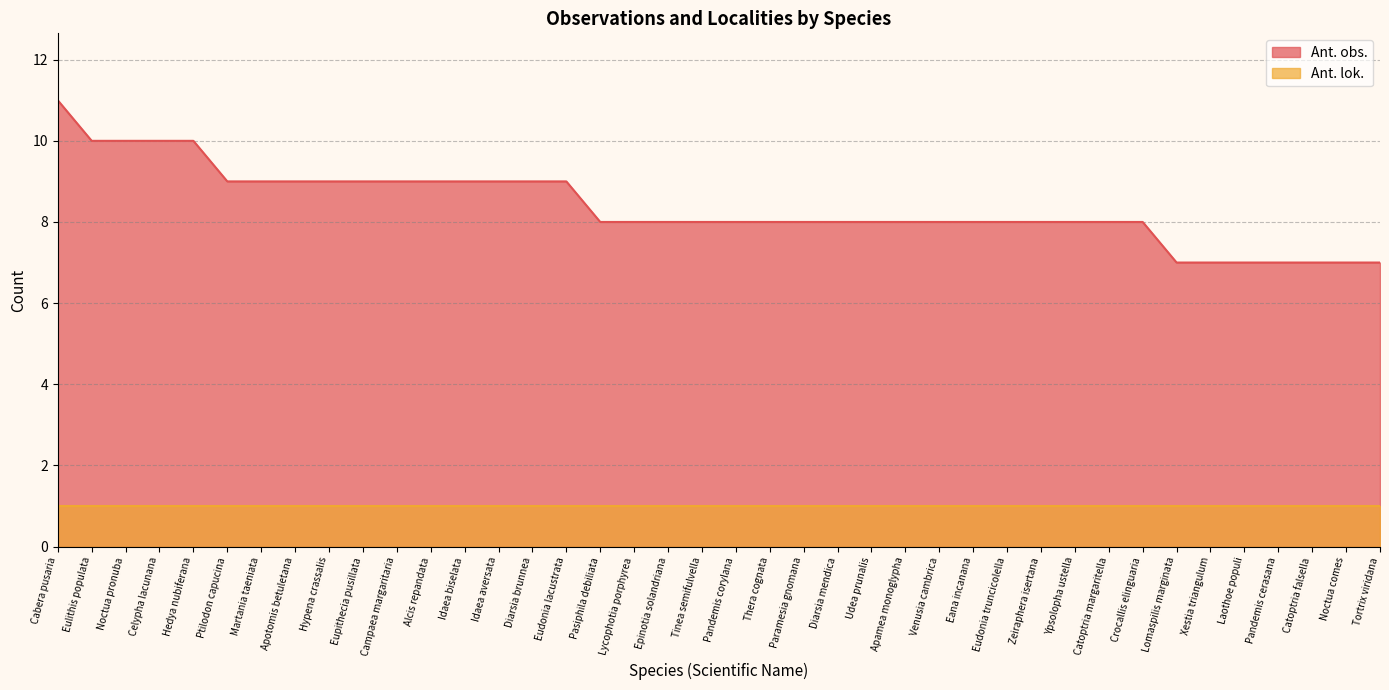

What is the smallest value displayed?

1